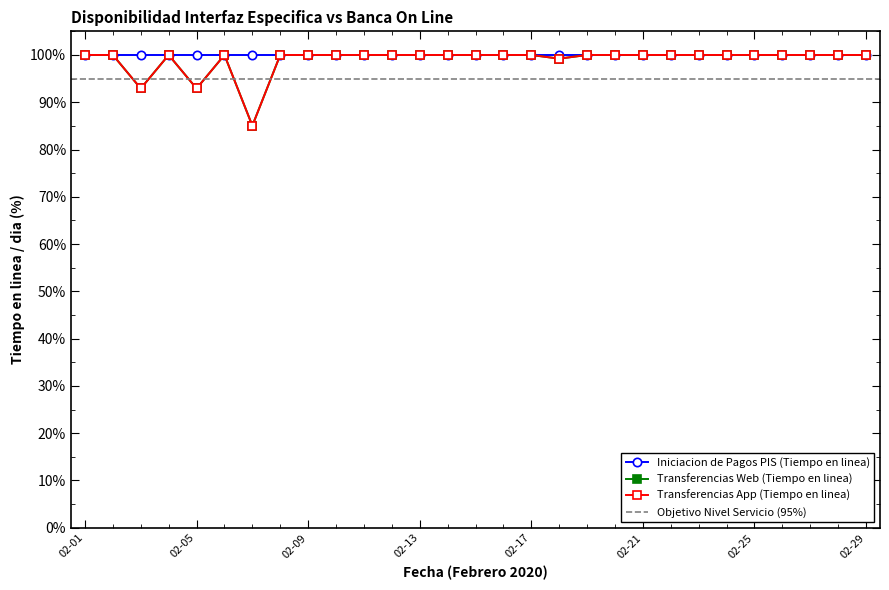

True or false: Transferencias Web (Tiempo en linea) and Transferencias App (Tiempo en linea) cross at least once.

False